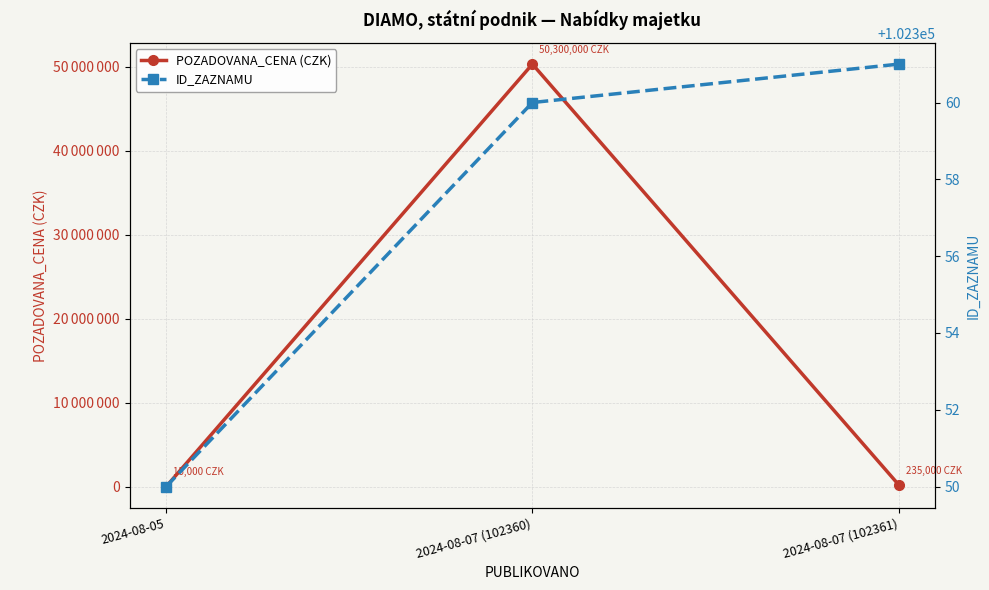

What is the value of the ID_ZAZNAMU point at the 3rd from the left?

102361